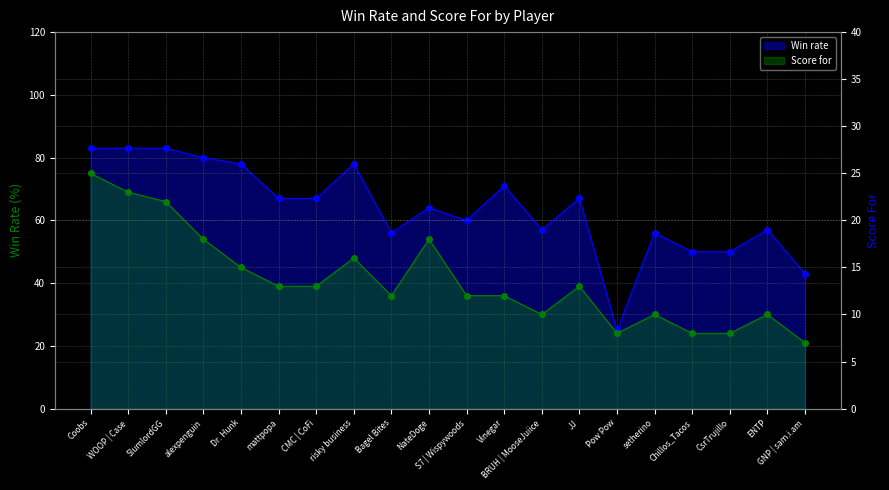

What is the sum of all Score for values?

273